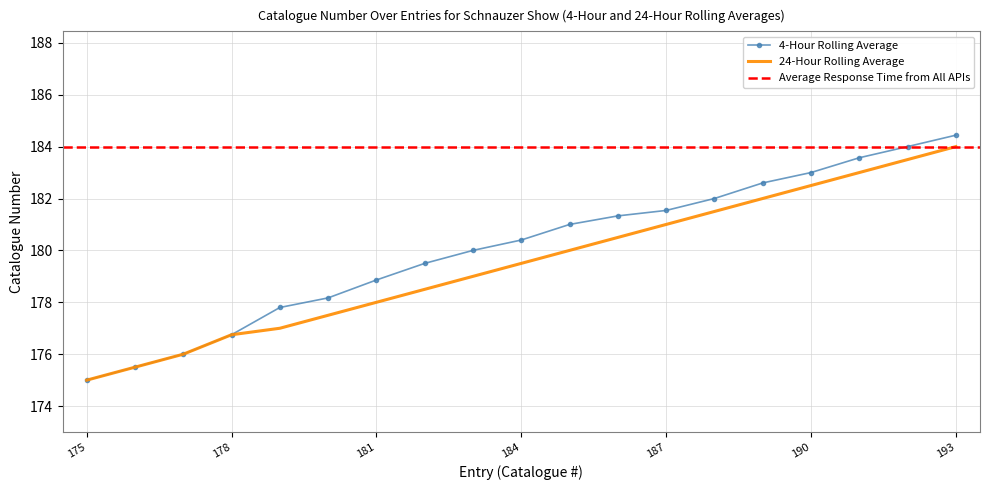

The 4-Hour Rolling Average series shows 180.4 at 184. True or false?

True